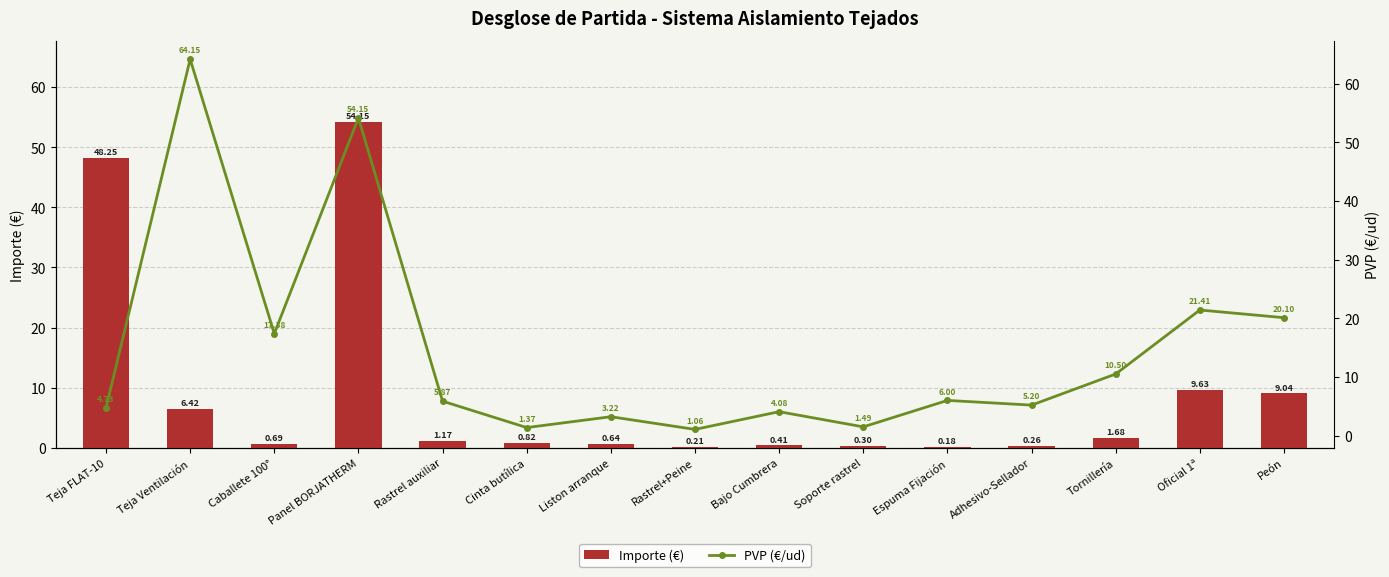

At which category is the sum across all series the highest?

Panel BORJATHERM